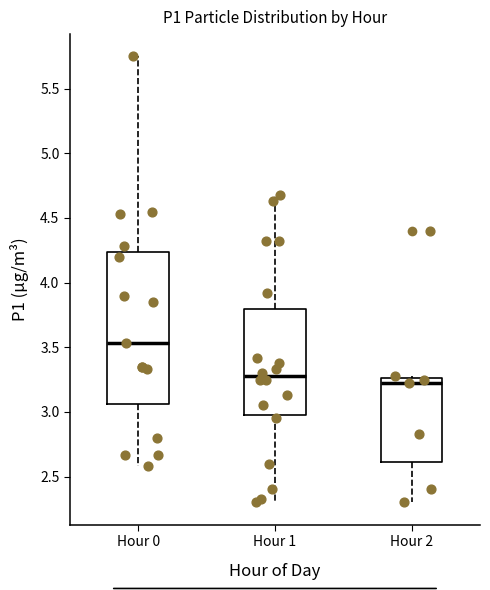

Which box's median line is the lowest?

Hour 2